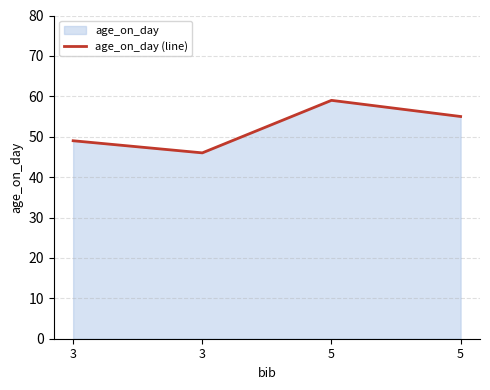

What is the smallest value displayed?

46